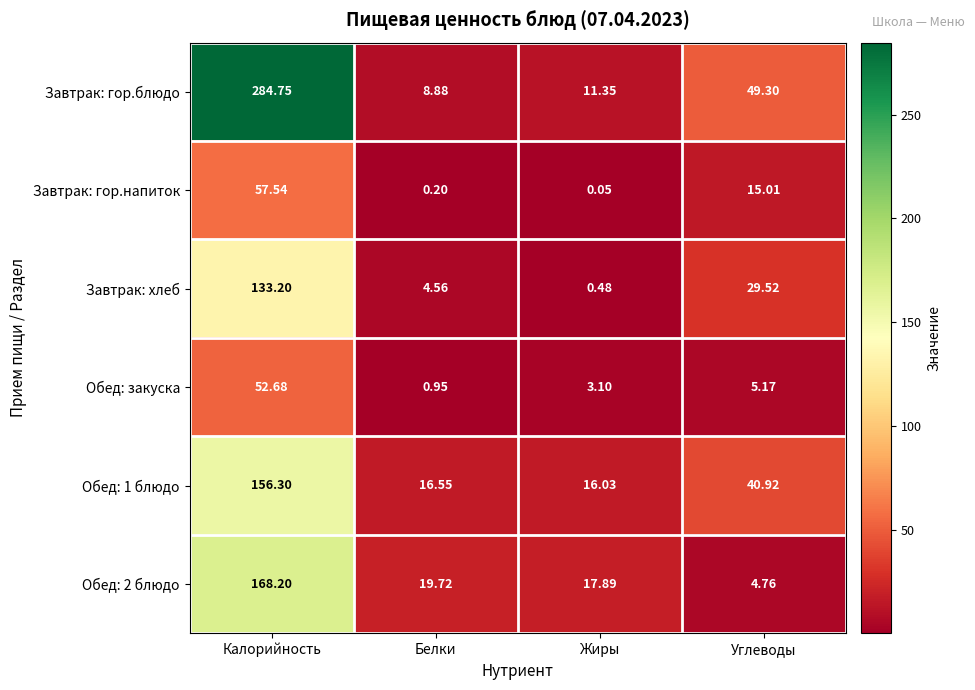

Which label corresponds to the largest value in the chart?

Калорийность